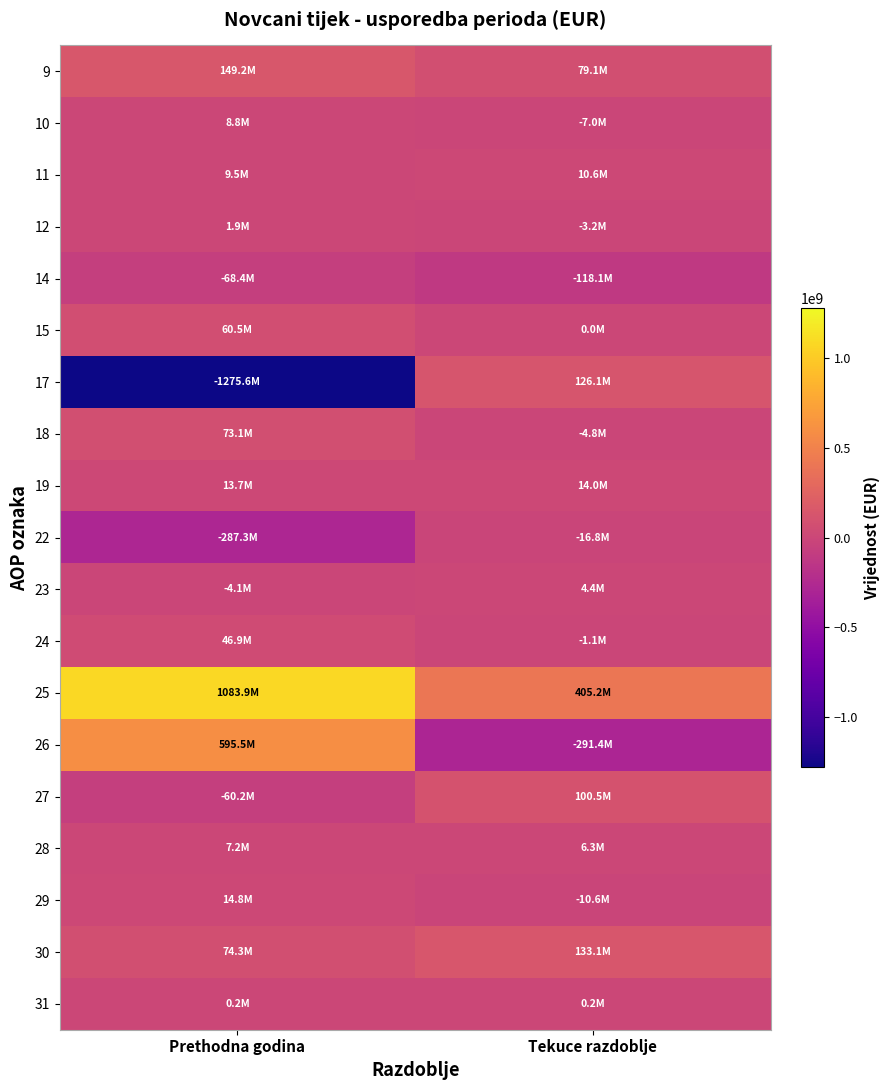

Rank the series at Prethodna godina from highest to lowest value.

25, 26, 9, 30, 18, 15, 24, 29, 19, 11, 10, 28, 12, 31, 23, 27, 14, 22, 17